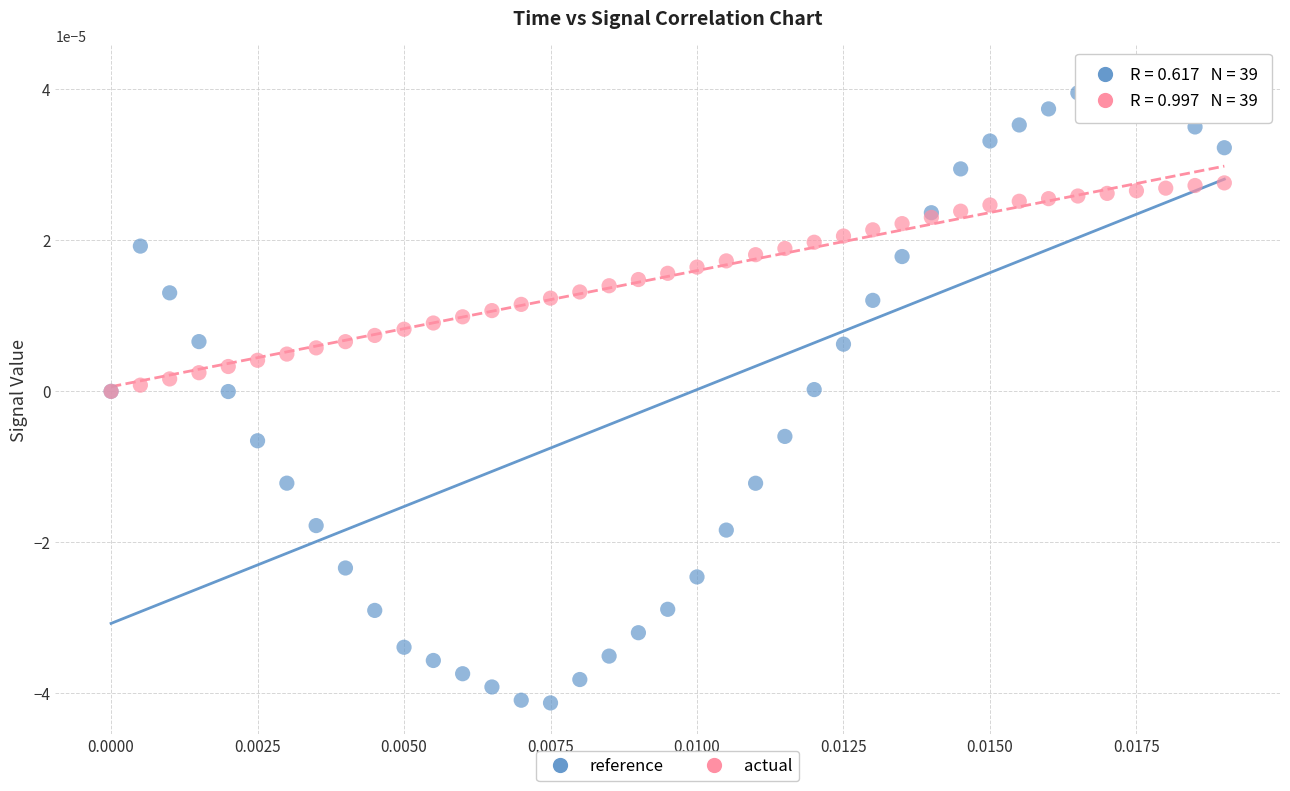

Which series has the widest spread of Y values?

reference